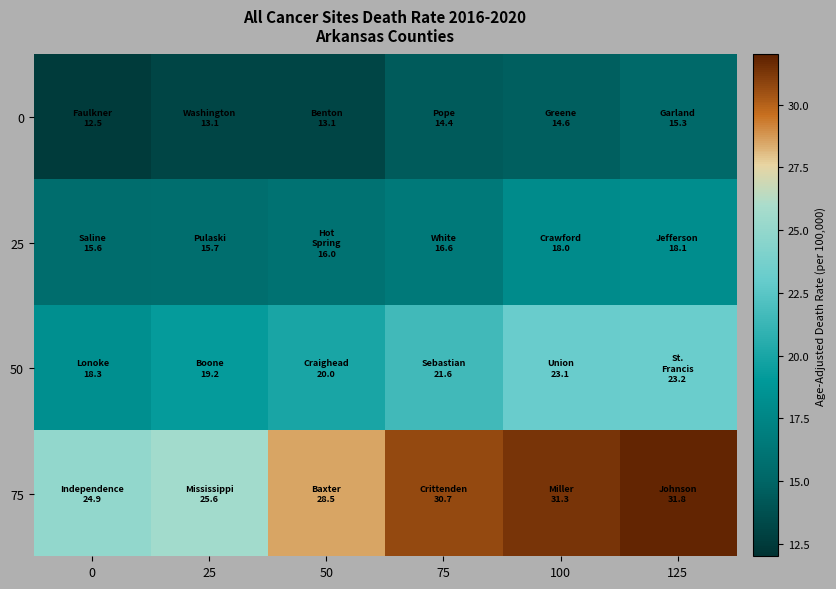

Count the number of data series in this chart.

4